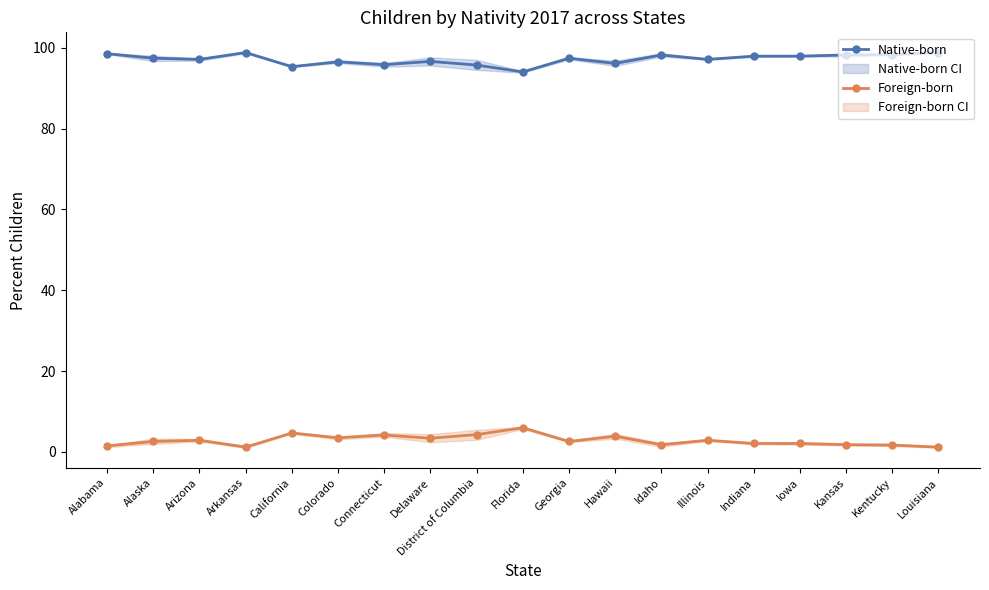

The value of Native-born at Kansas is 98.2. True or false?

True